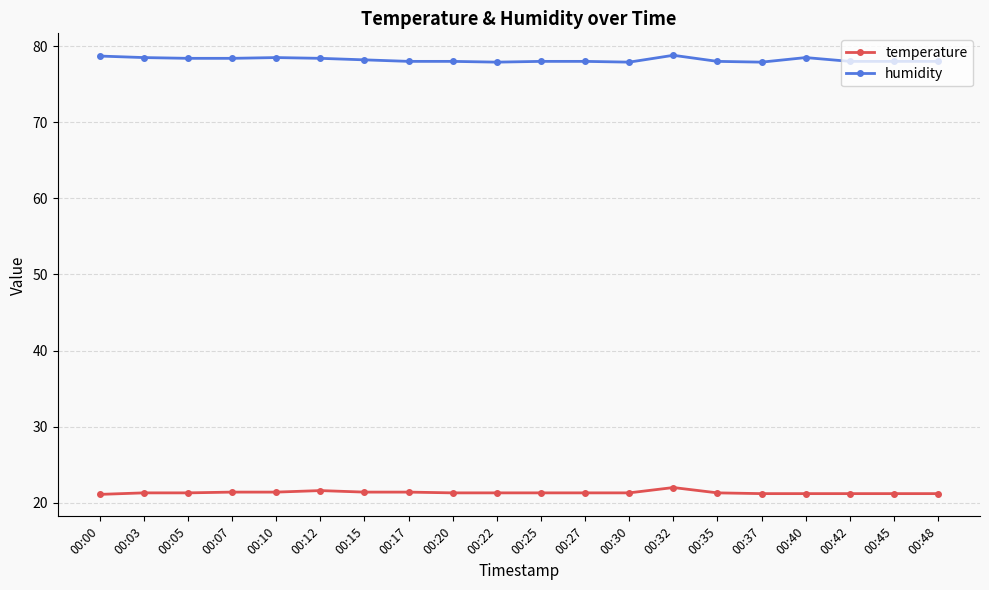

Is the value of temperature at 00:12 greater than the value of humidity at 00:05?

No